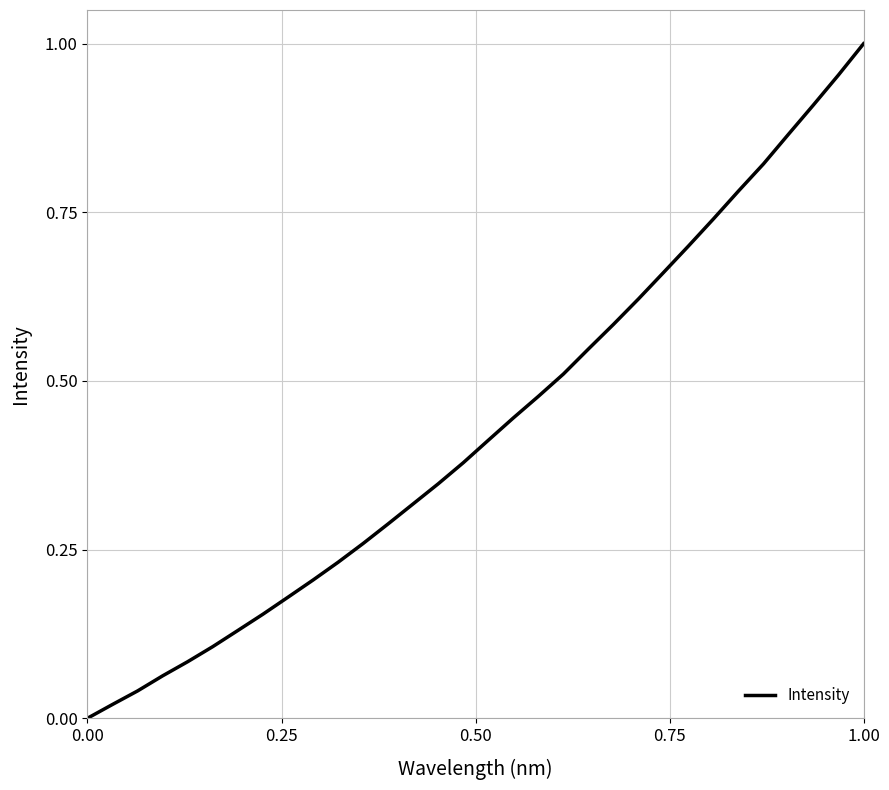

True or false: there are more than 0 points higher than both neighbors.

False